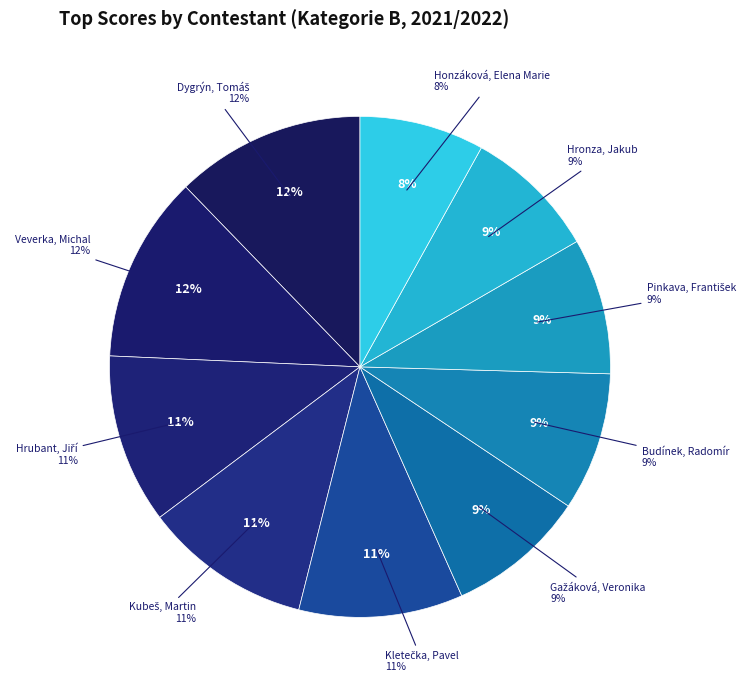

Combined, do Pinkava, František and Budínek, Radomír account for over 50%?

No